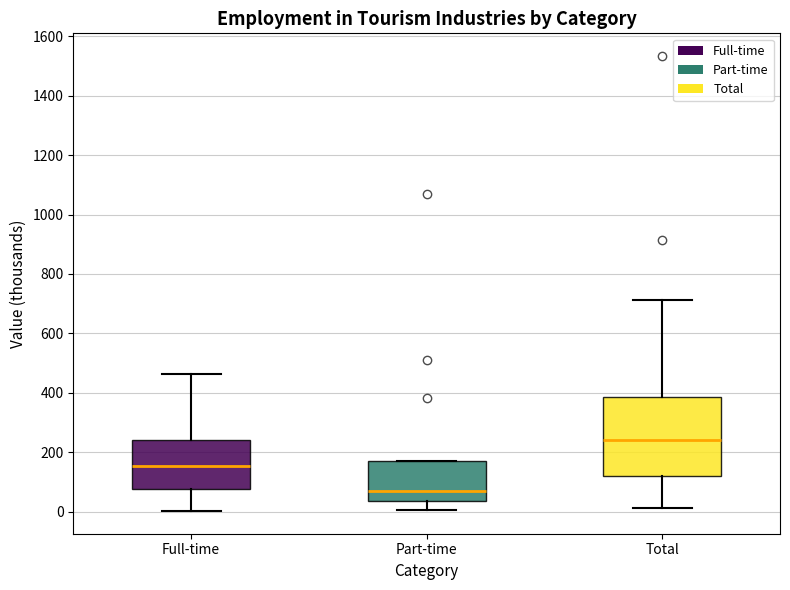

Reading left to right, transcribe this box plot: for each box, give where its median line is, the range the box spans, and where its two whiskers end, as read against the y-axis. The values are not printed on the chart, so give them approximately, as read against the axis.

Full-time: median 160, box 80 to 240, whiskers 0 to 460
Part-time: median 80, box 40 to 180, whiskers 0 to 180
Total: median 240, box 120 to 380, whiskers 20 to 720